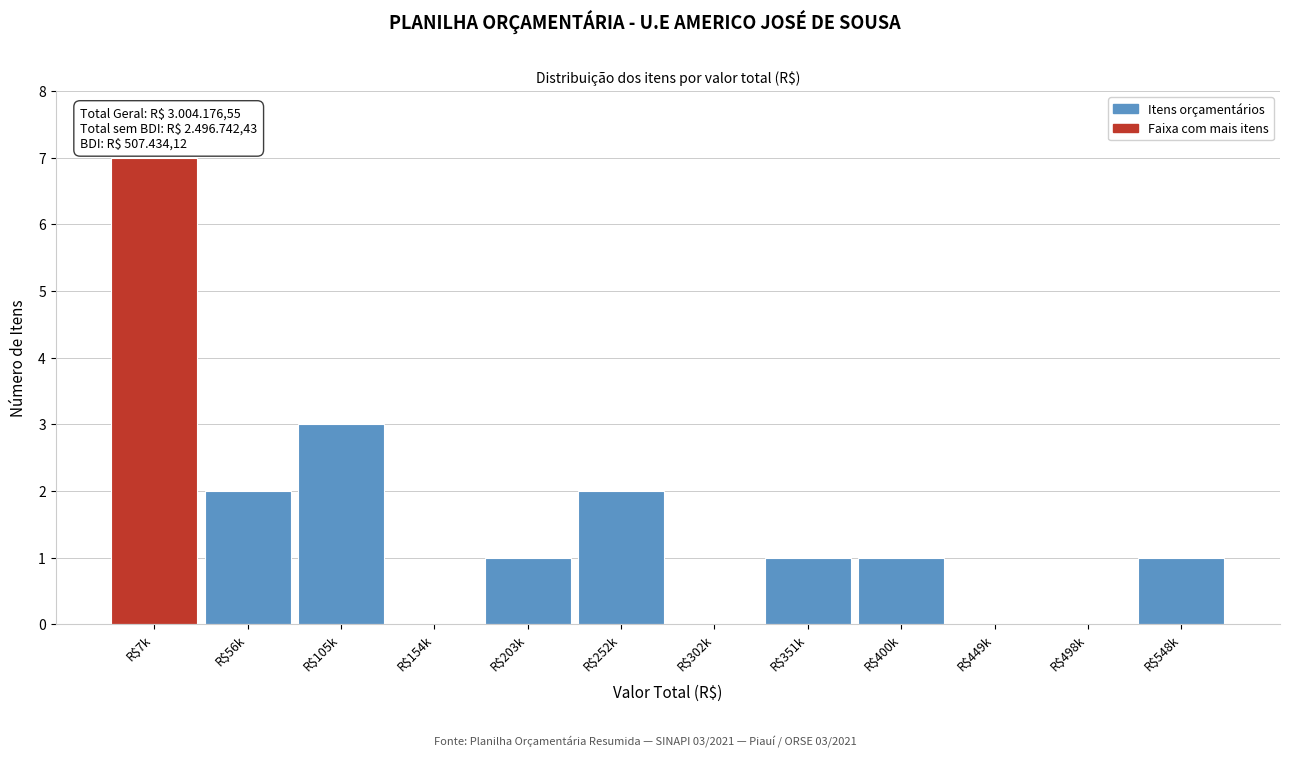

True or false: the data shows 0 at R$154k.

True